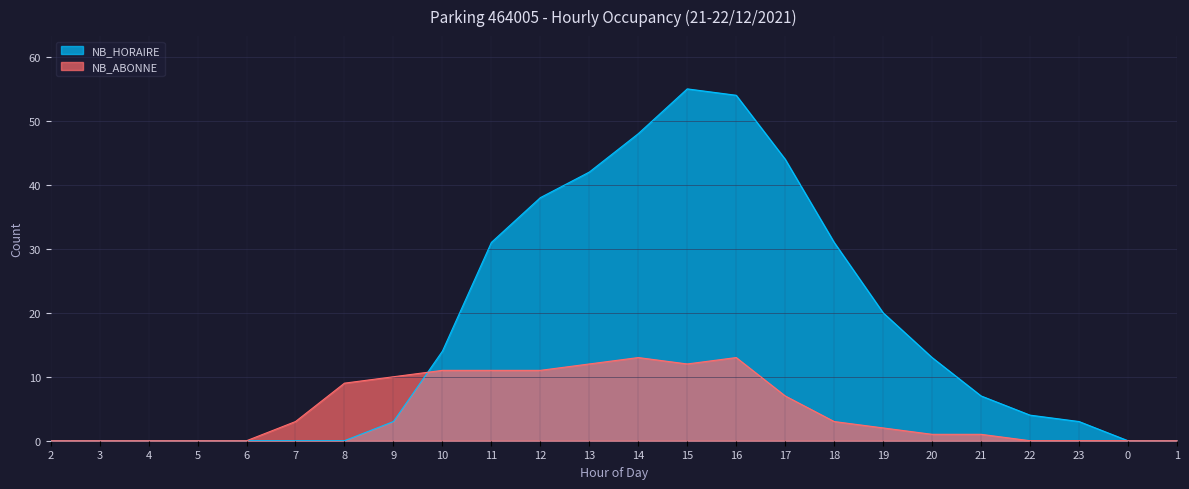

Which series ends up on top after the final intersection of NB_ABONNE and NB_HORAIRE?

NB_HORAIRE